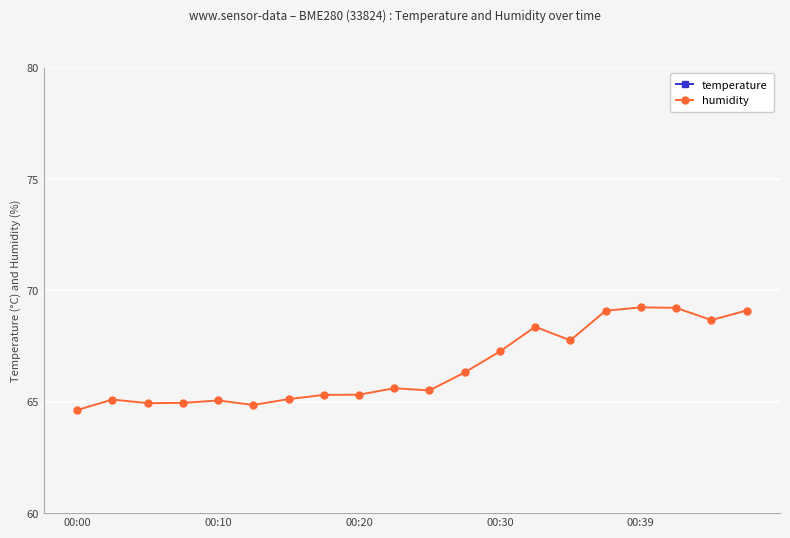

The value of humidity at 00:30 is 87.8. True or false?

False